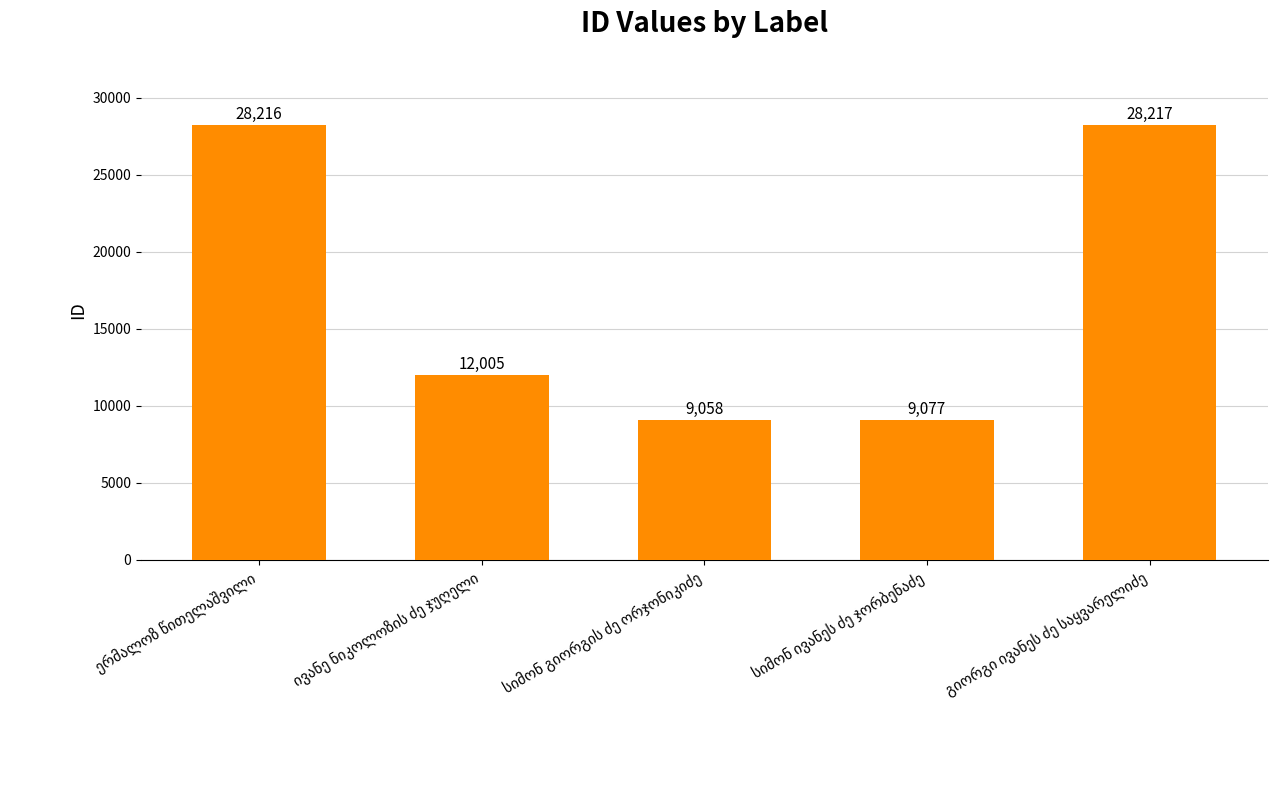

What is the value of the 4th bar from the left?

9077